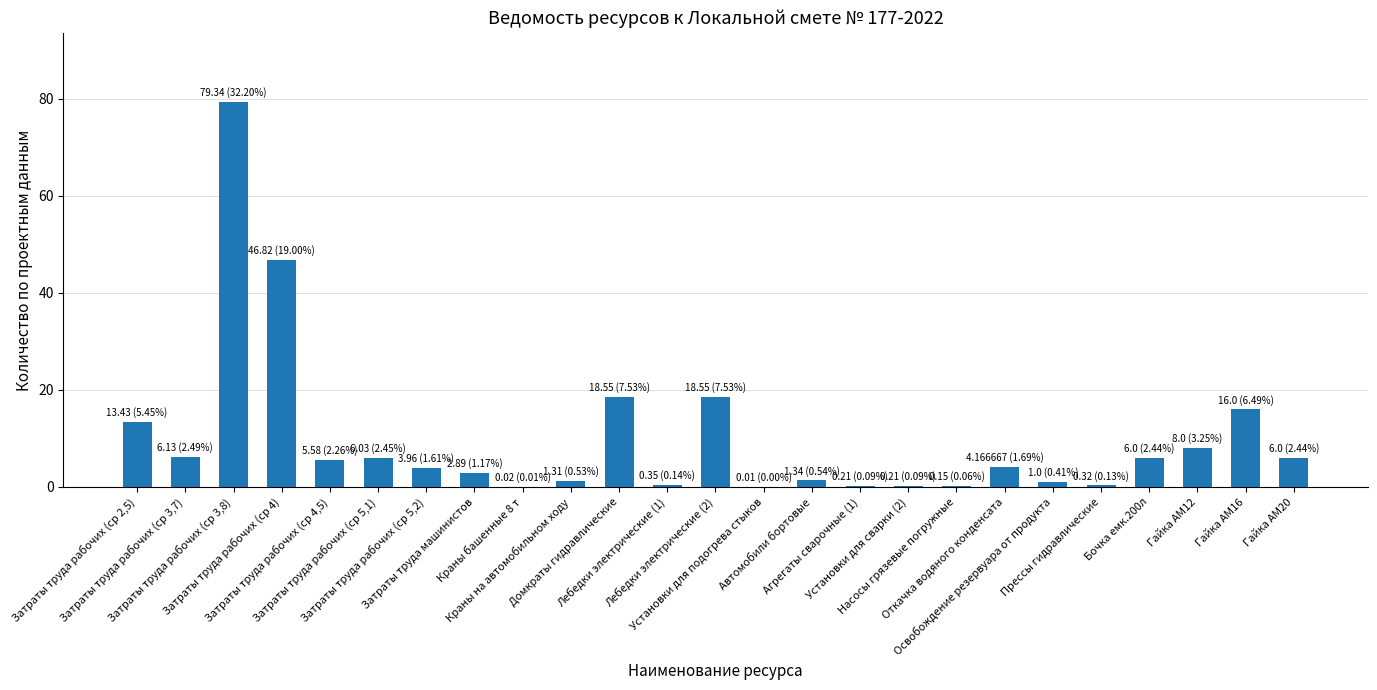

Count the number of data series in this chart.

1